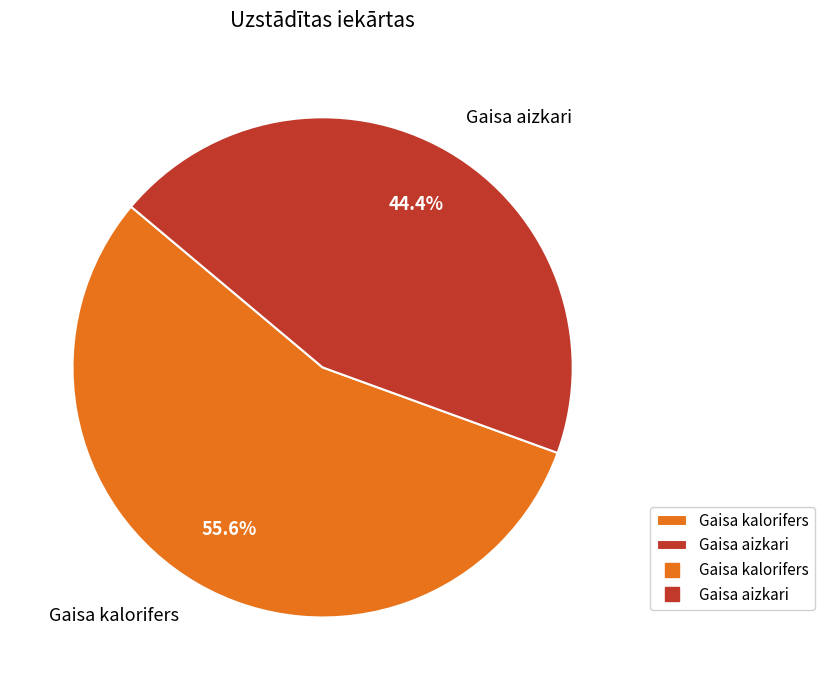

Which category has the smallest portion of the pie?

Gaisa aizkari